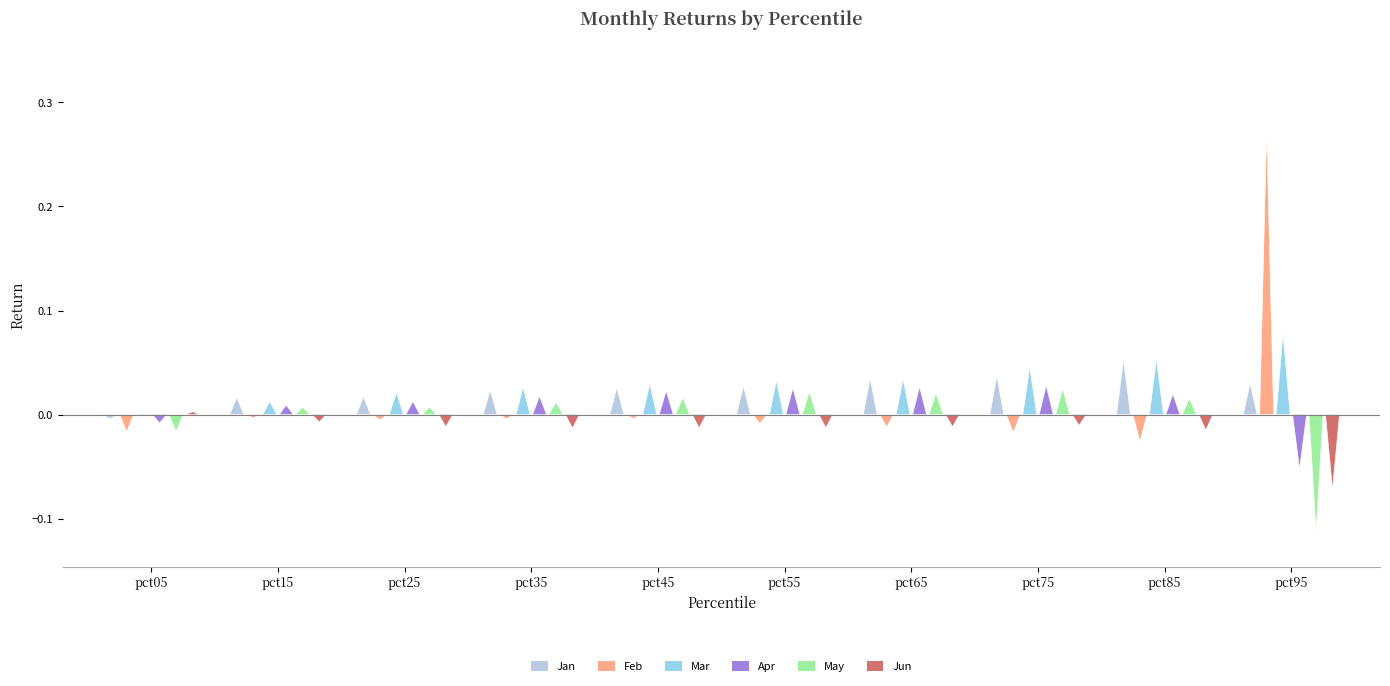

What is the sum of the Mar values at pct75 and pct45?

0.1